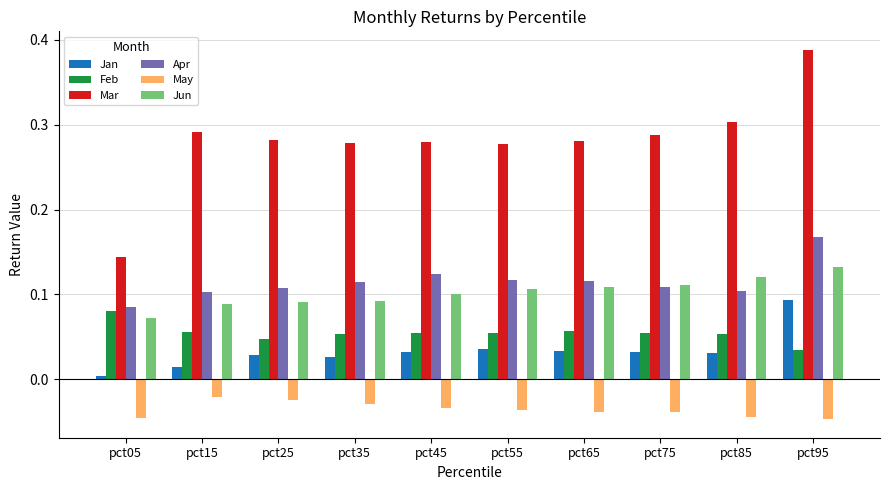

Rank the series at pct35 from lowest to highest value.

May, Jan, Feb, Jun, Apr, Mar